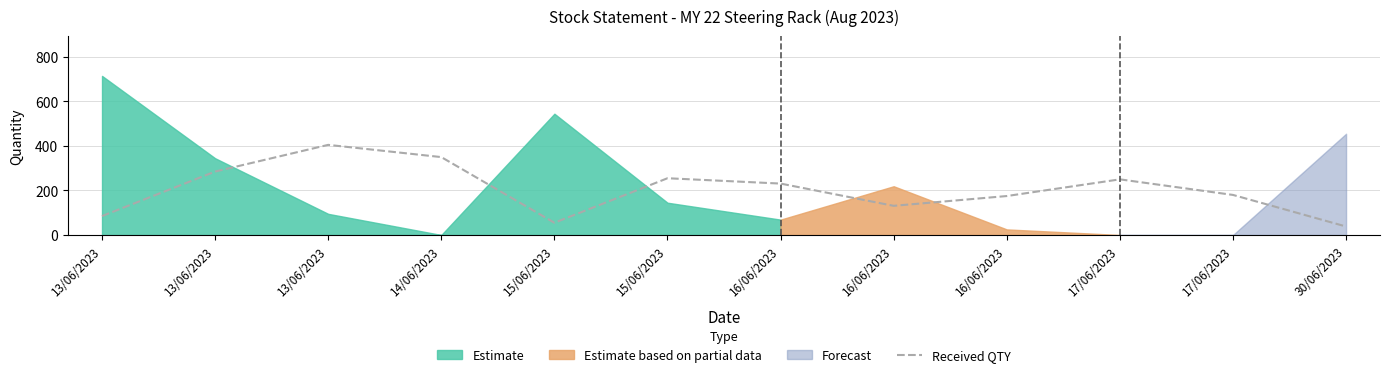

Does the chart have visible grid lines?

Yes